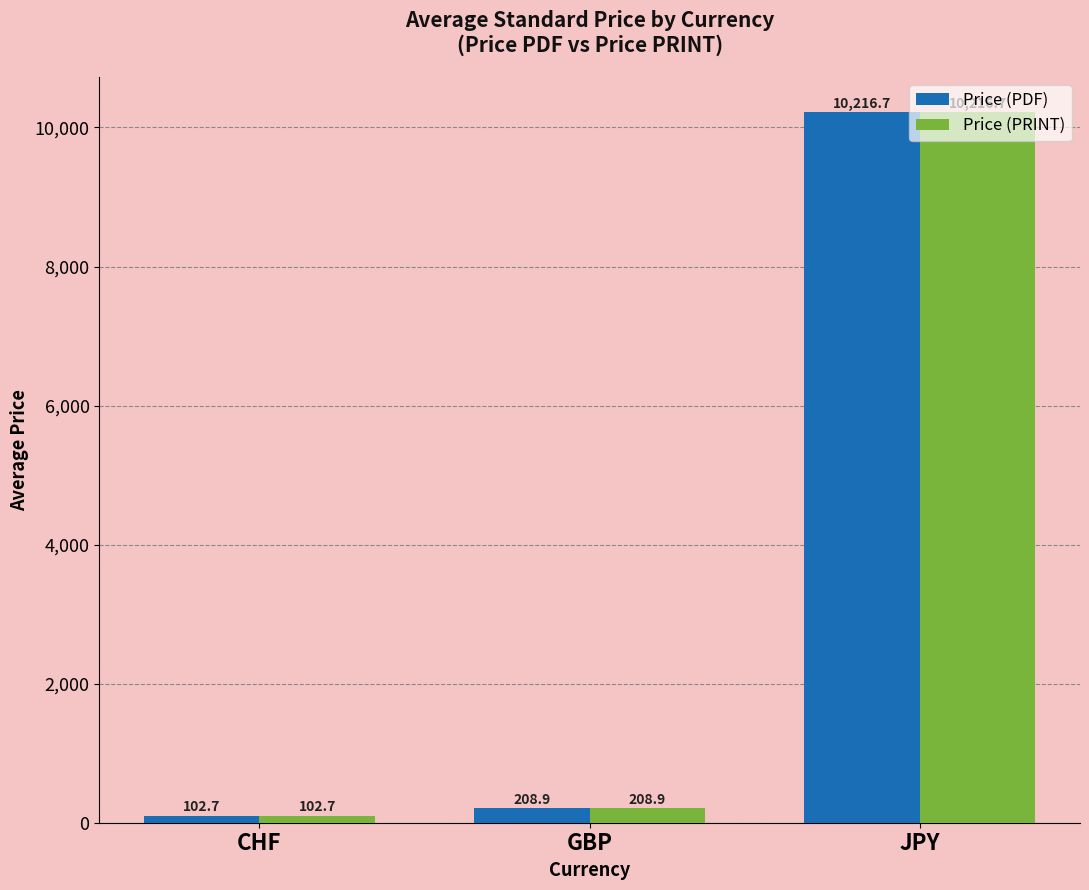

Reading left to right, list all the values displayed in this chart.

Price (PDF): CHF=102.7	GBP=208.9	JPY=10216.7
Price (PRINT): CHF=102.7	GBP=208.9	JPY=10216.7